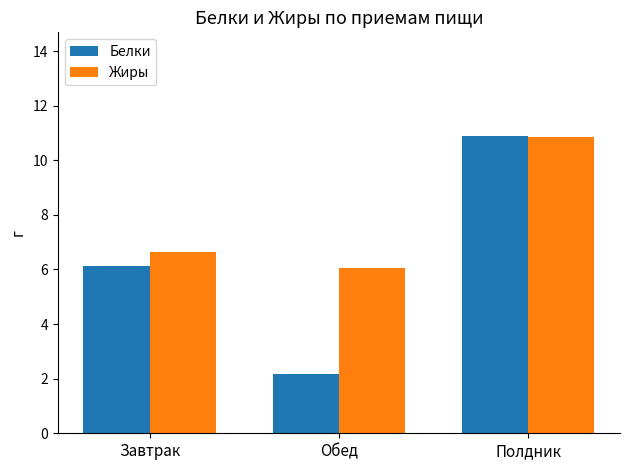

Between Завтрак and Обед, which series saw the biggest shift?

Белки